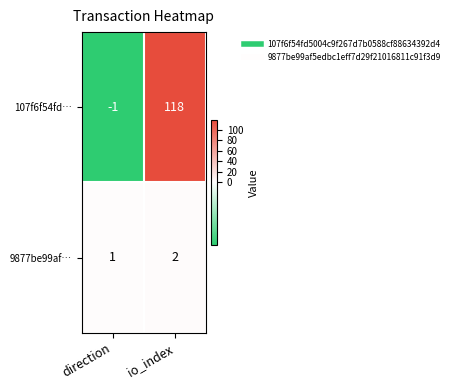

What is the minimum value shown in the chart?

-1